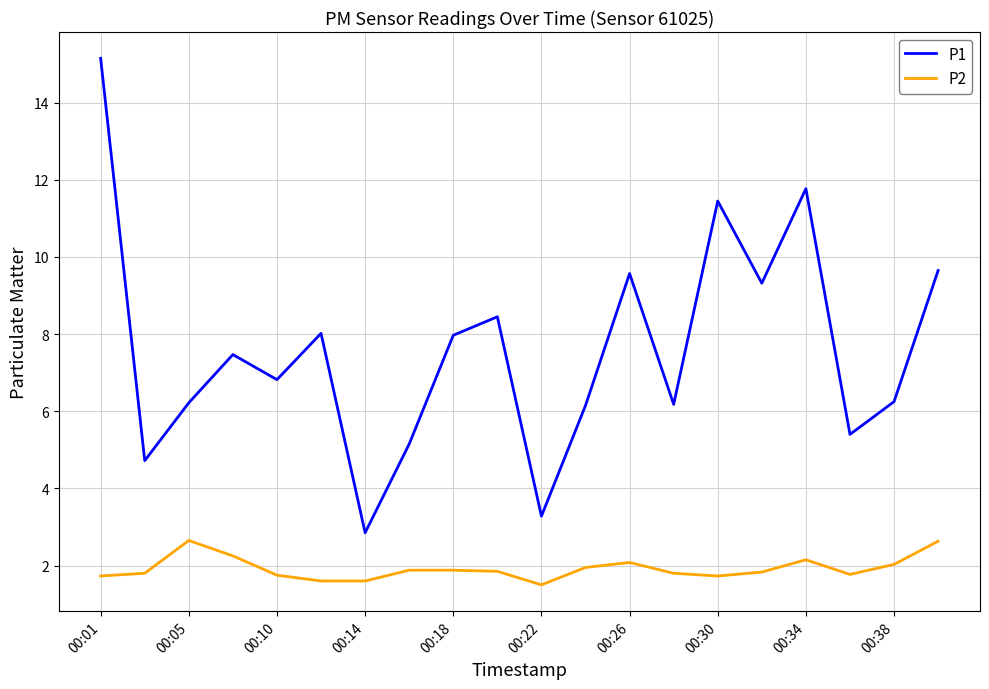

At how many categories does at least one series exceed 7?

10